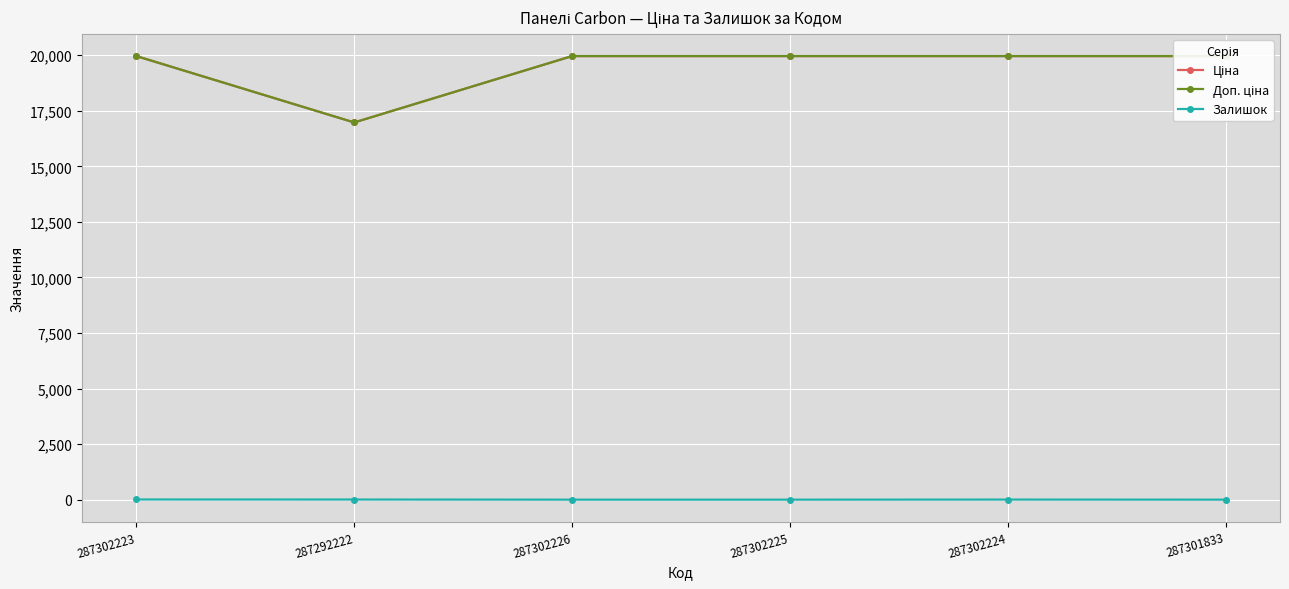

Which series has the largest total across all categories?

Ціна